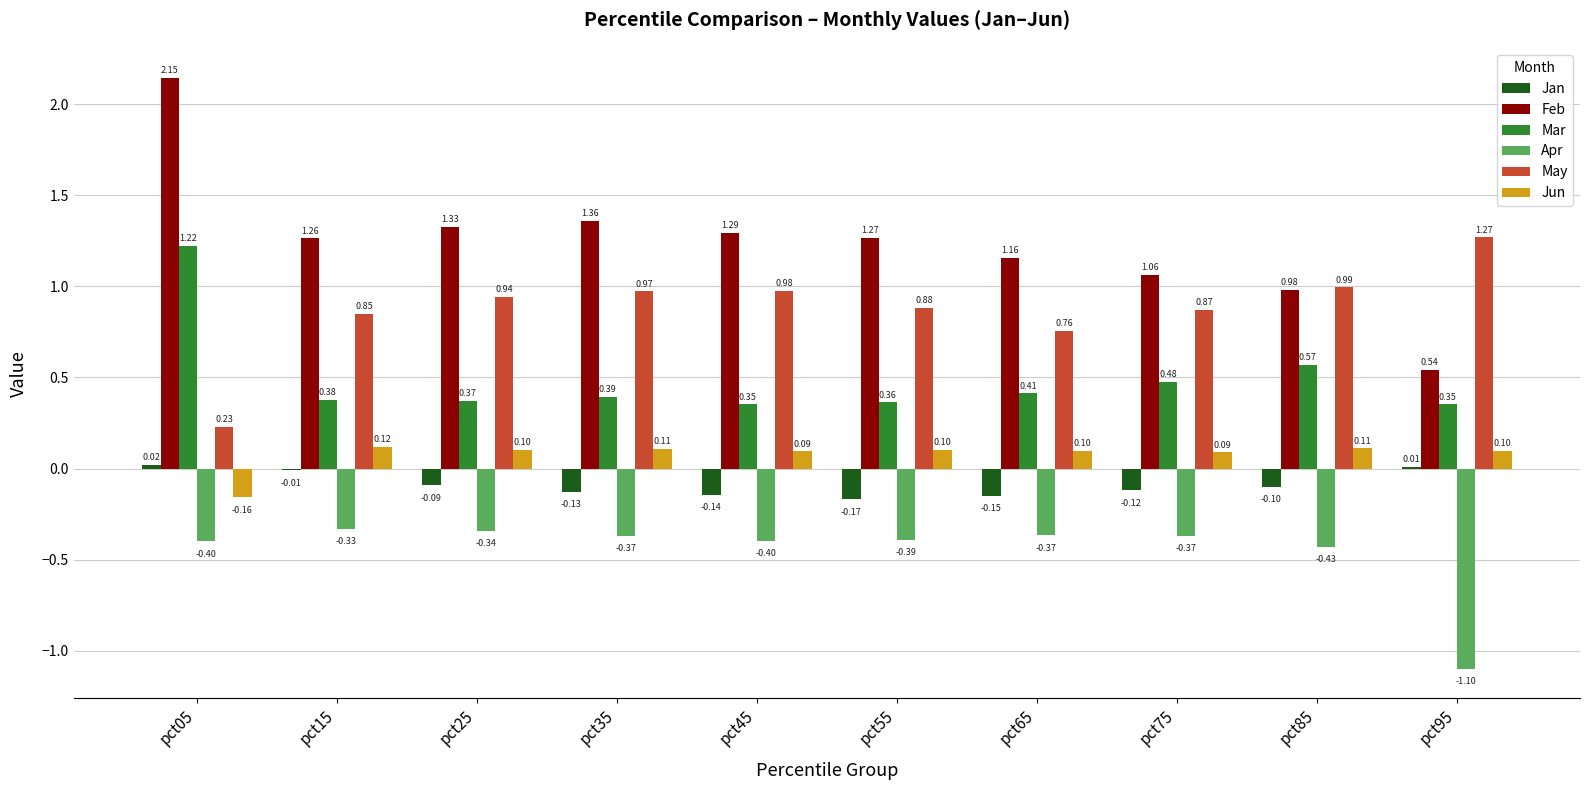

What is the sum of all Apr values?

-4.5